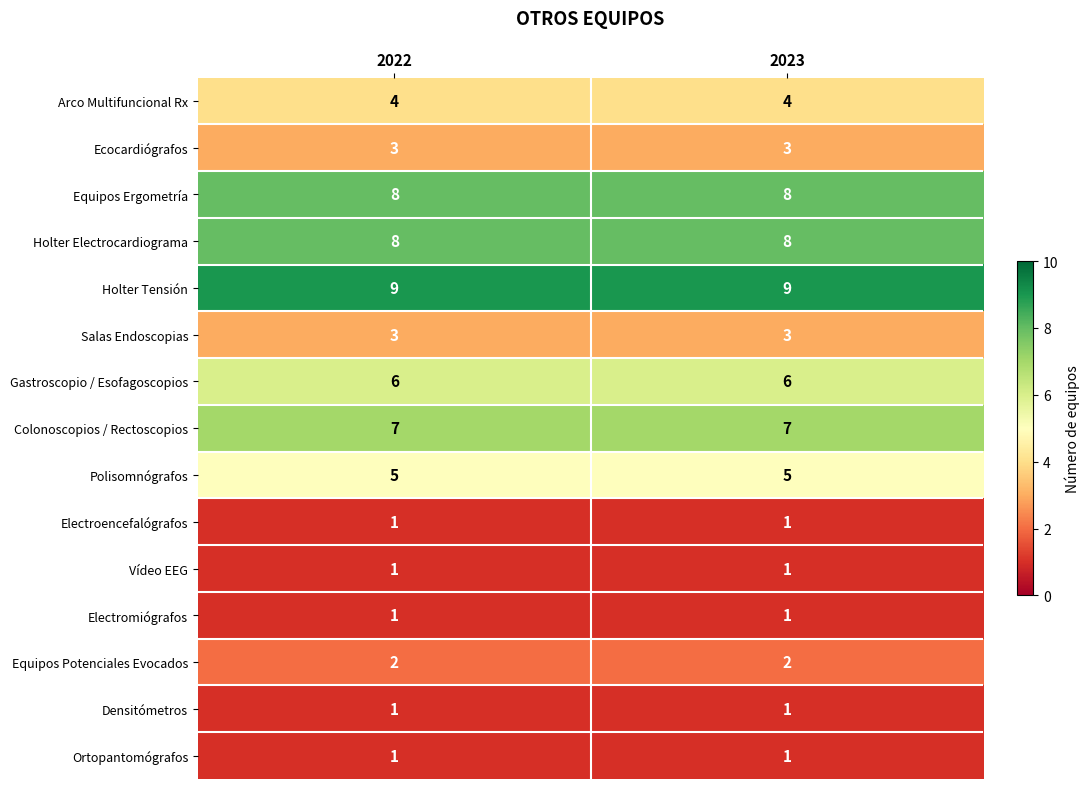

What is the greatest value displayed?

9